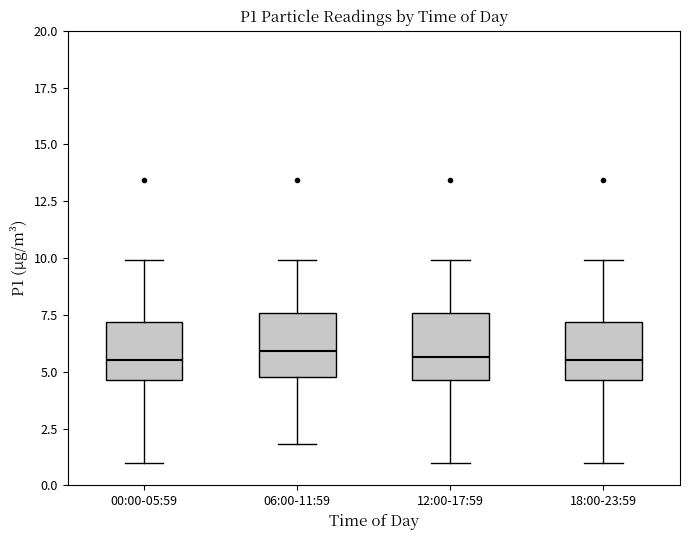

Where is the upper edge of the box for 18:00-23:59 on the y-axis? The values are not printed on the chart, so give them approximately, as read against the axis.

7.0